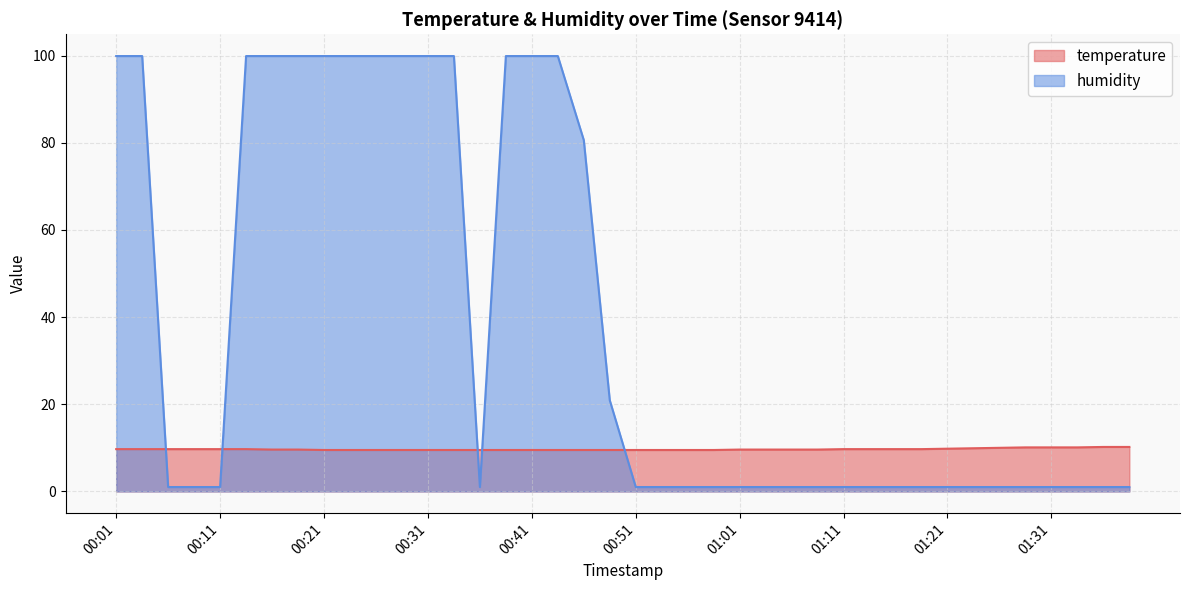

What is the approximate value of humidity at 01:34?

1.0